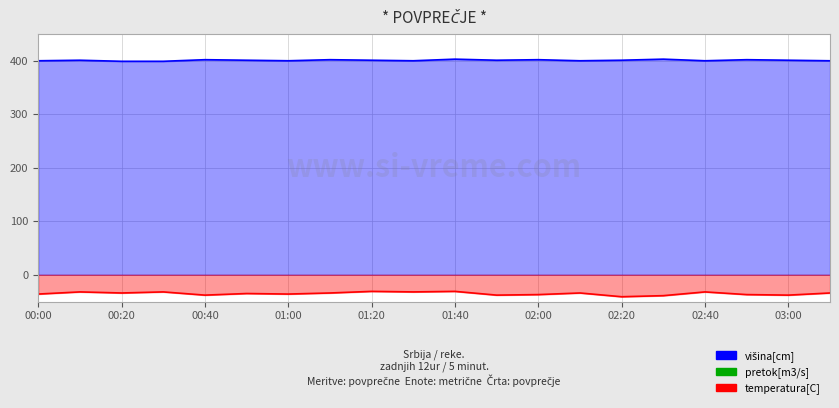

Count the višina[cm] values in the range 400 to 402.

16